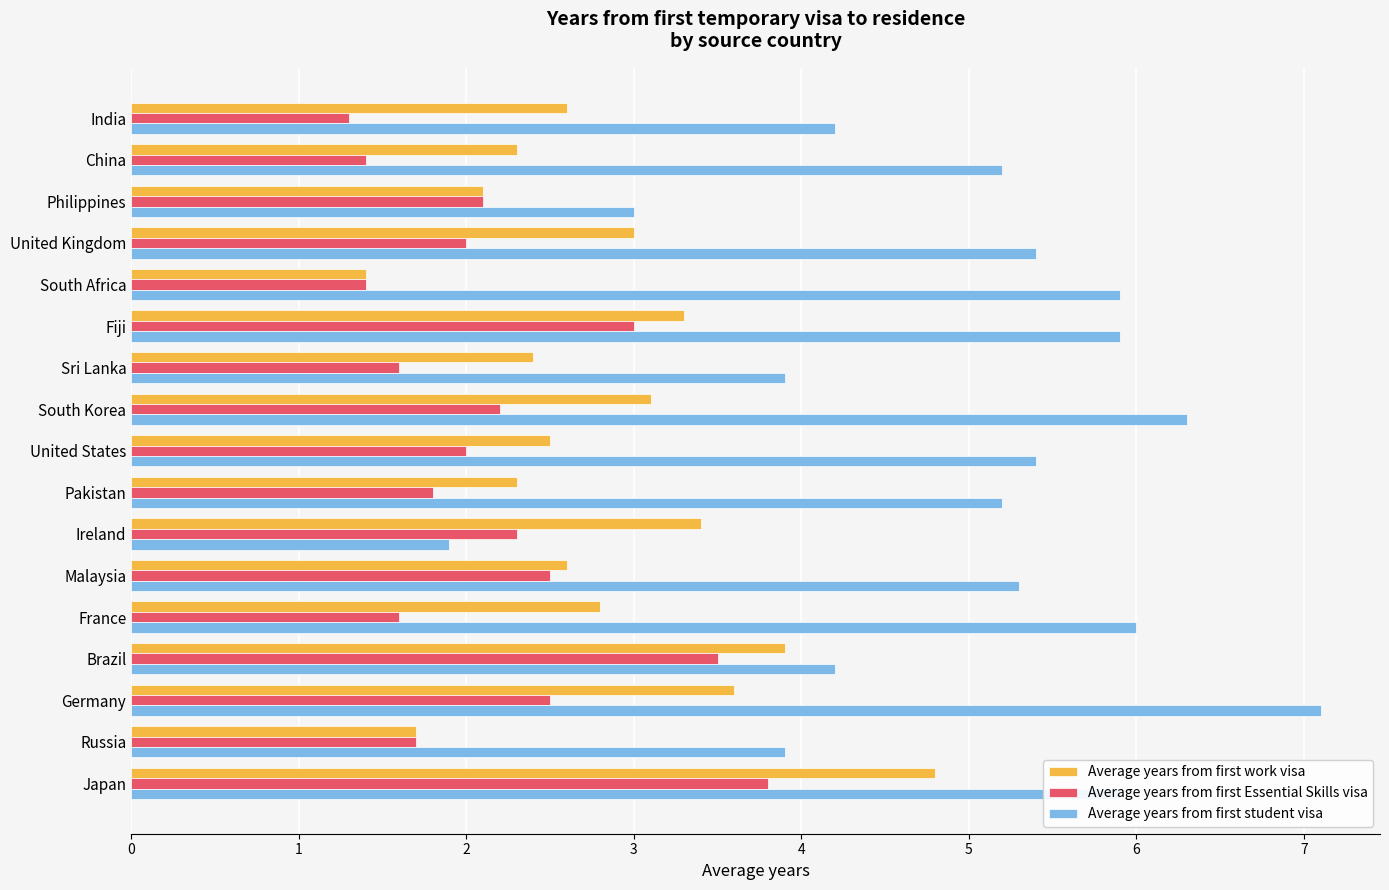

What is the difference between the maximum and minimum values in the Average years from first student visa series?

5.2